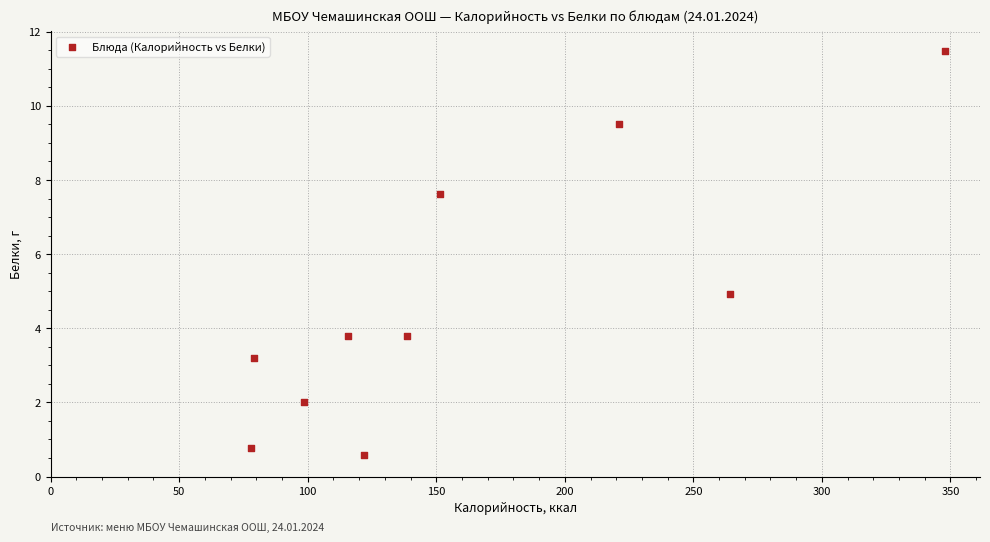

What is the range of Y values (max minus min)?

10.9